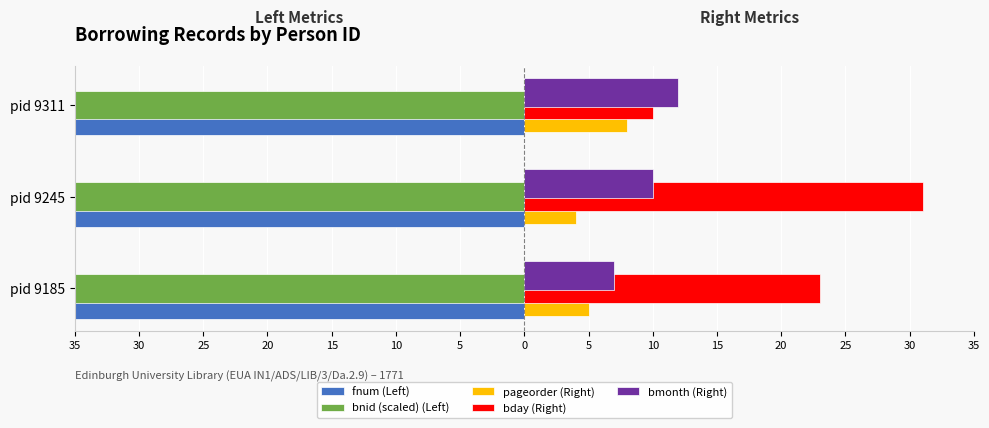

How many groups of bars are there?

3